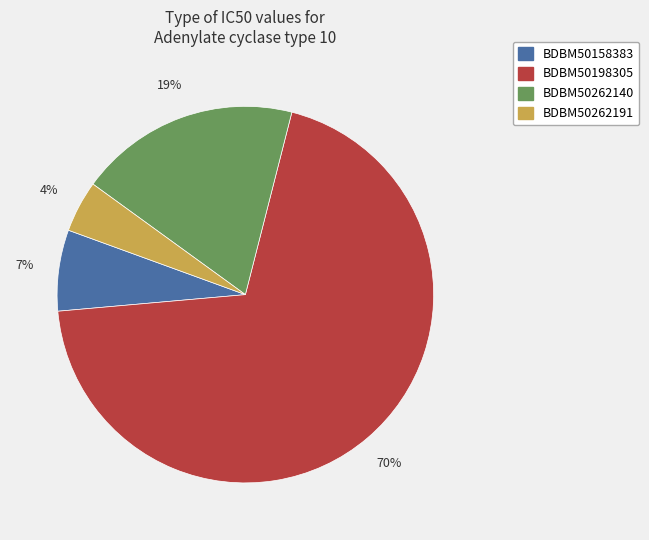

True or false: BDBM50262140 accounts for 10% of the total.

False